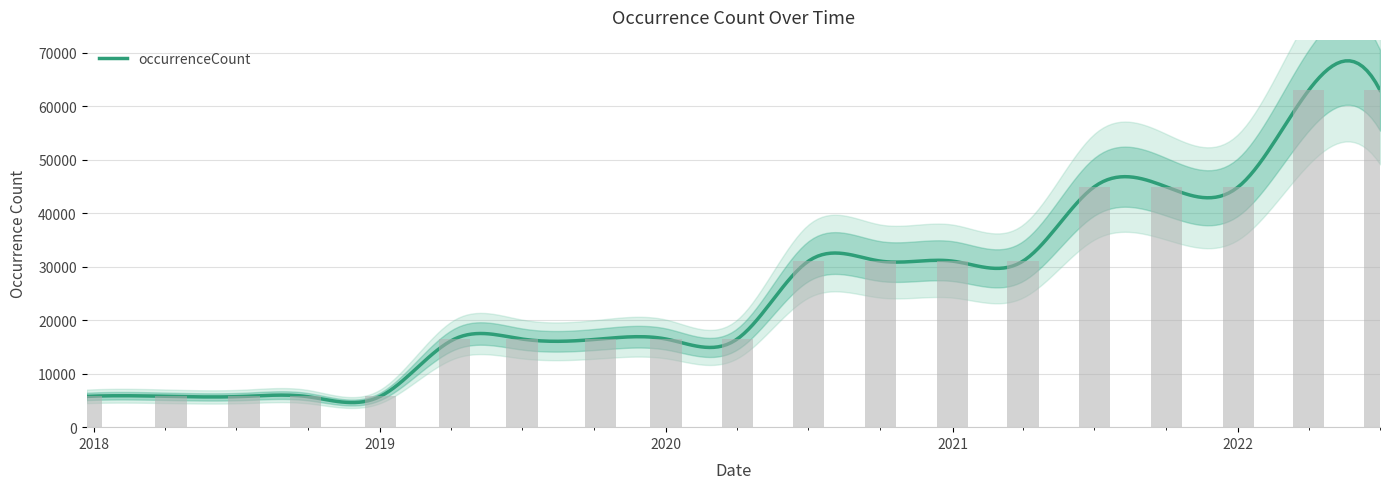

What is the maximum value shown in the chart?

63004